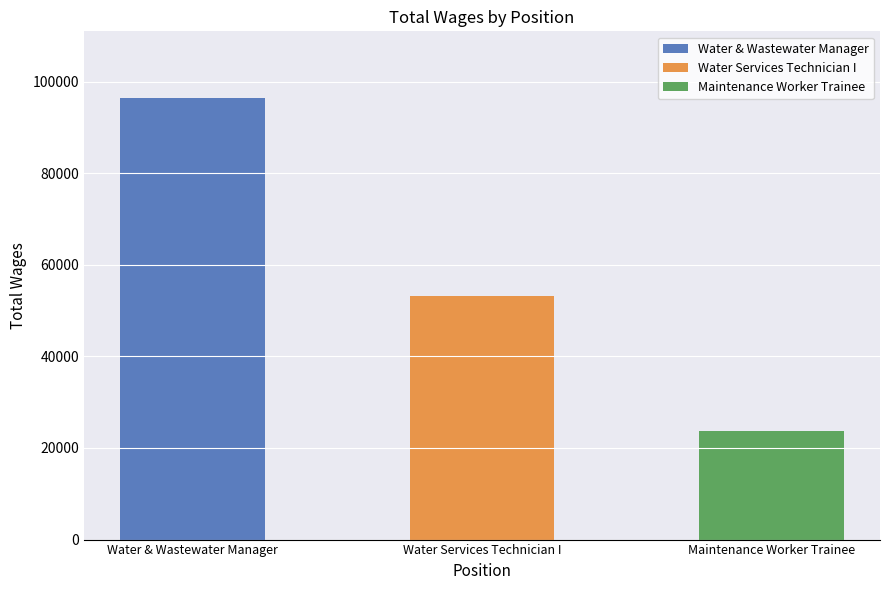

Reading left to right, transcribe all the data shown in this chart.

96496	53191	23802